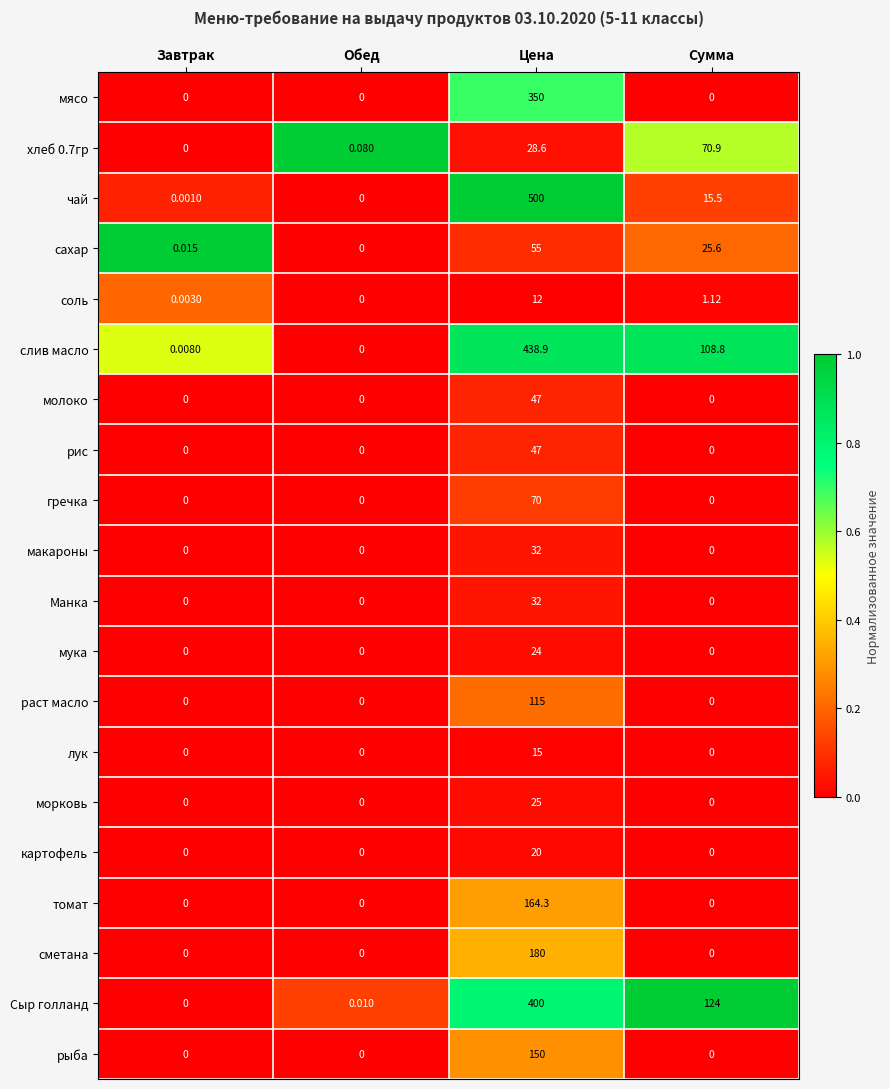

How many series are shown in this chart?

20